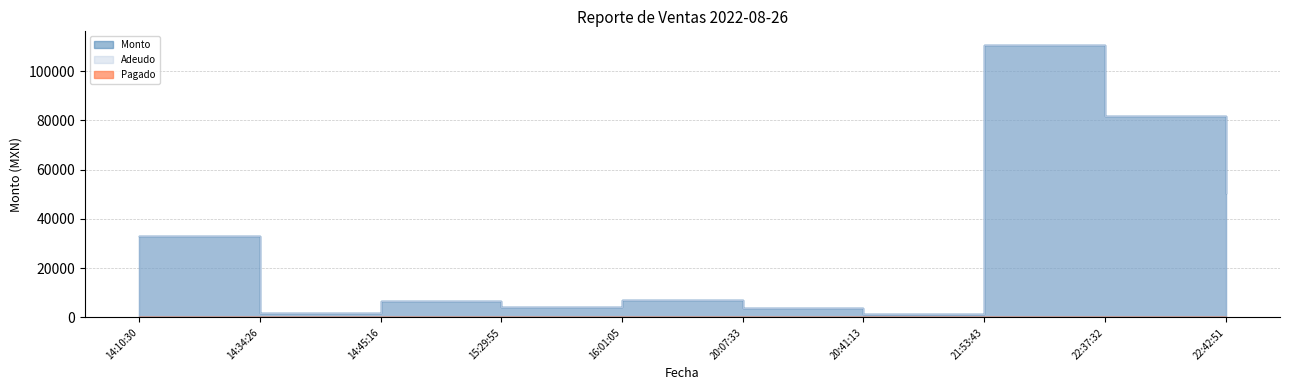

What is the sum of all Adeudo values?

301095.6